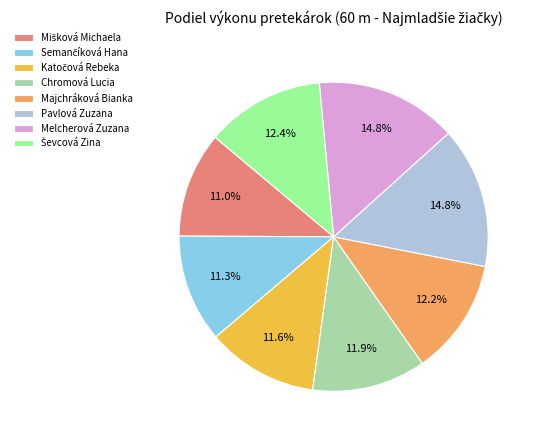

To the nearest percent, what portion does Chromová Lucia represent?

12%